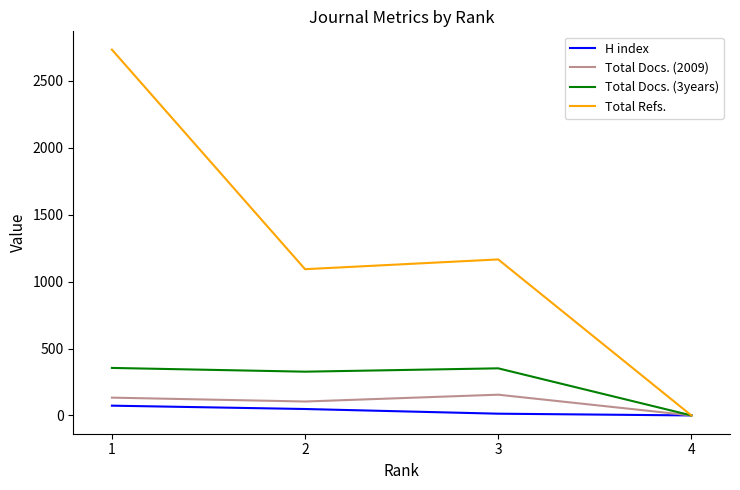

At which category does the chart reach its peak across all series?

1